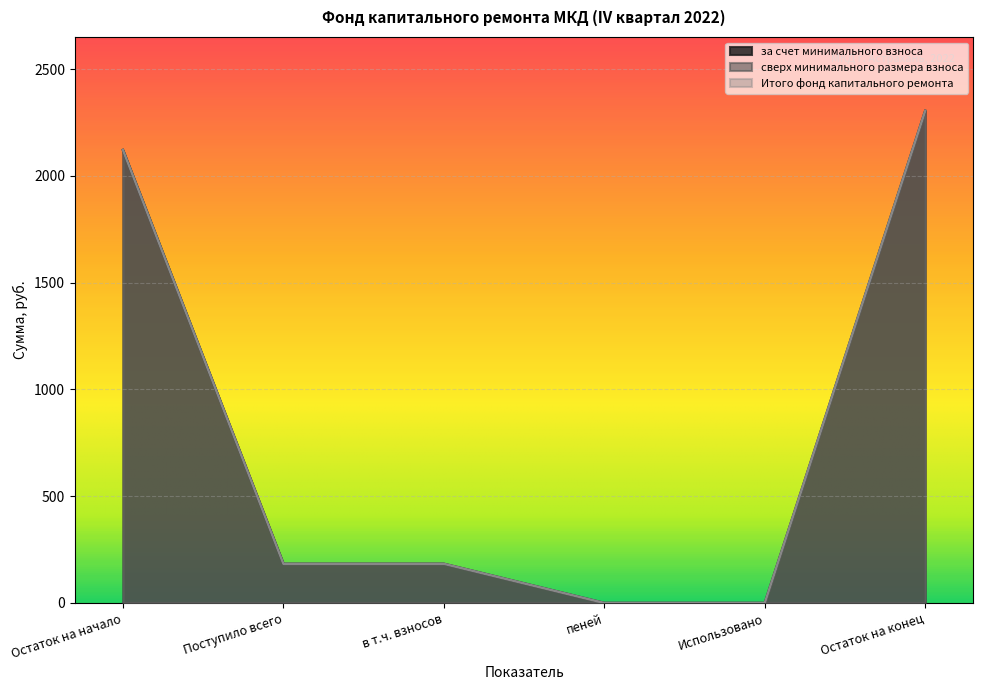

What is the difference between the за счет минимального взноса values at Поступило всего and Остаток на начало?

1938.3